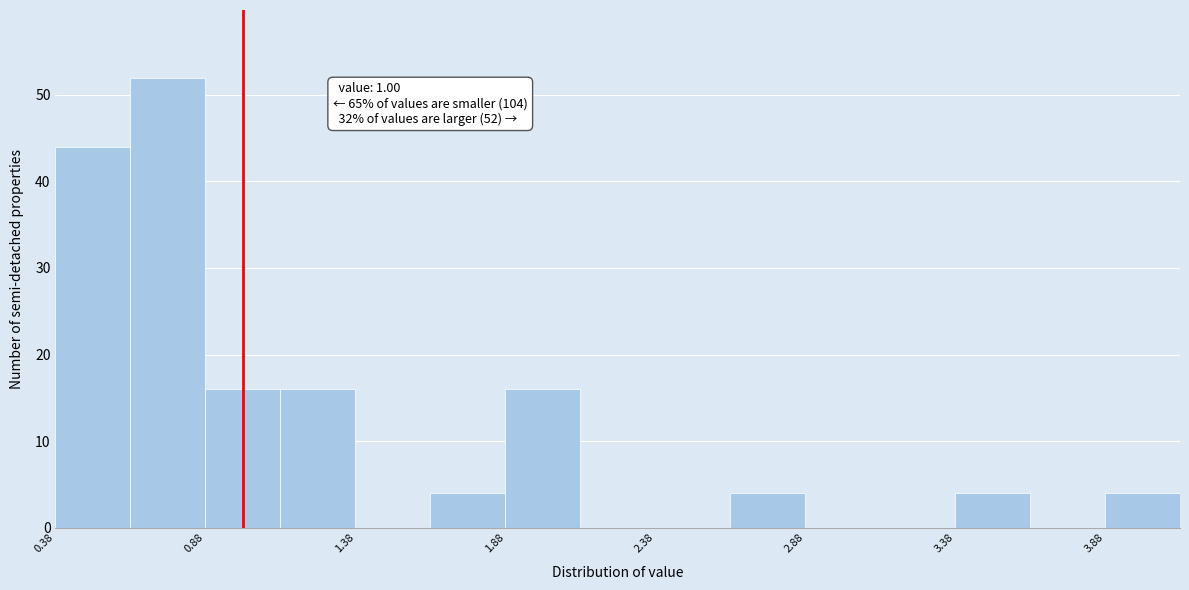

Which range on the x-axis has the tallest bar?

0.625 to 0.875